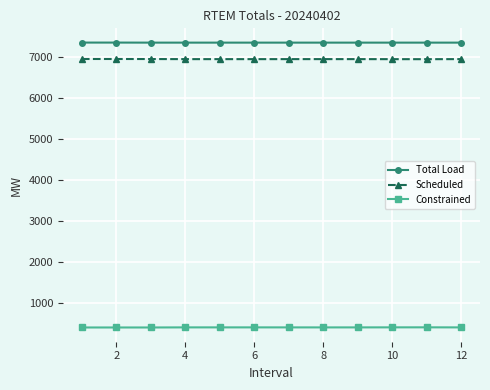

What are all the series names shown in the legend?

Total Load, Scheduled, Constrained